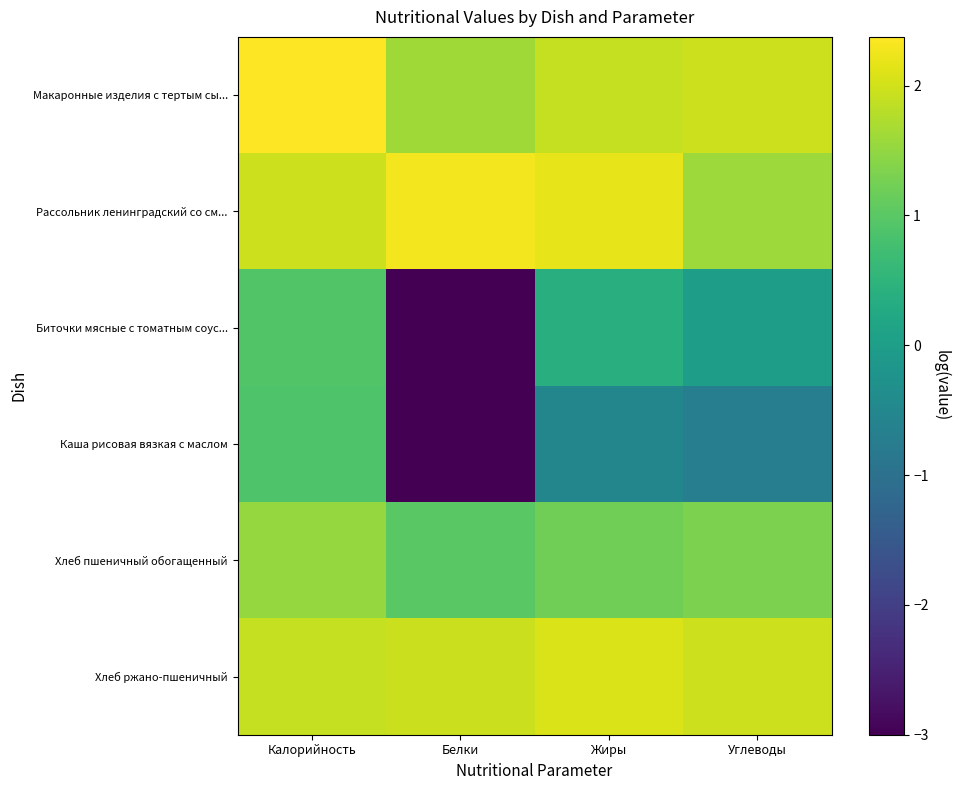

Between Жиры and Углеводы, which series saw the biggest shift?

Рассольник ленинградский со см...